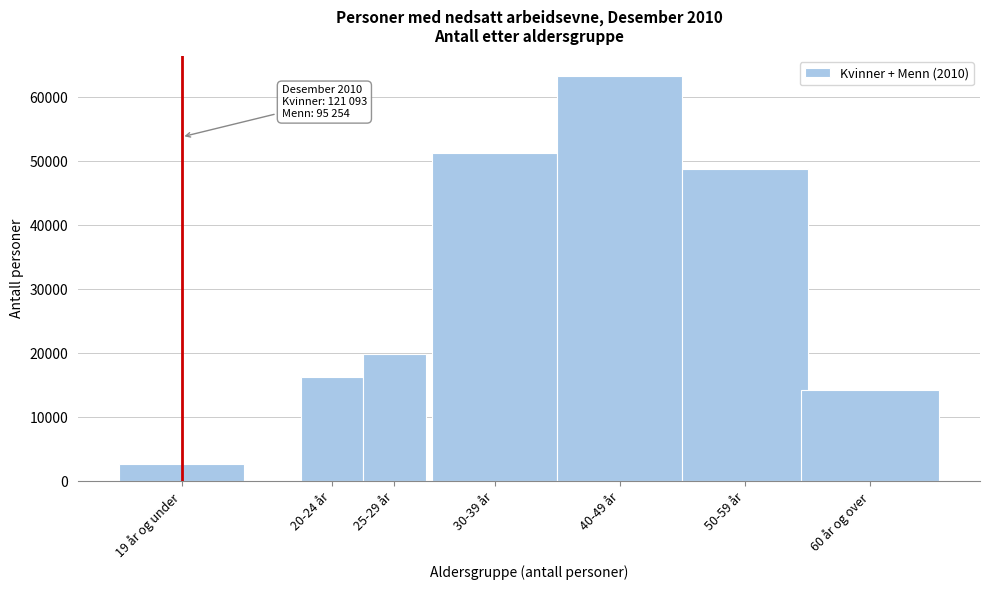

Reading right to left, what are all the values shown in this chart?

14195	48763	63289	51225	19864	16238	2773